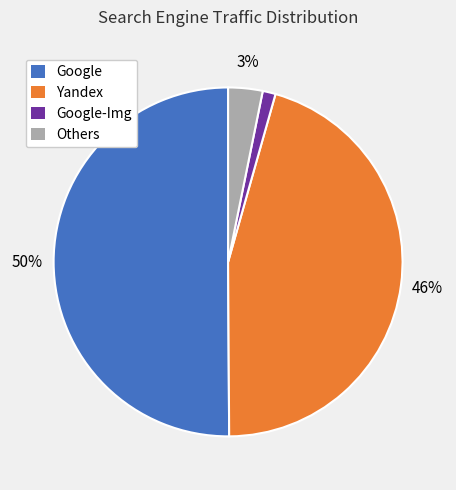

Which has a higher value, Yandex or Google-Img?

Yandex